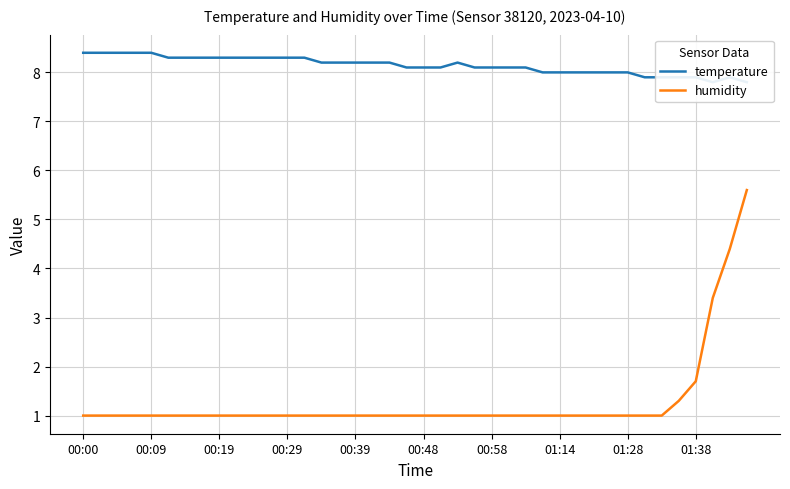

Which series has the widest spread of values?

humidity